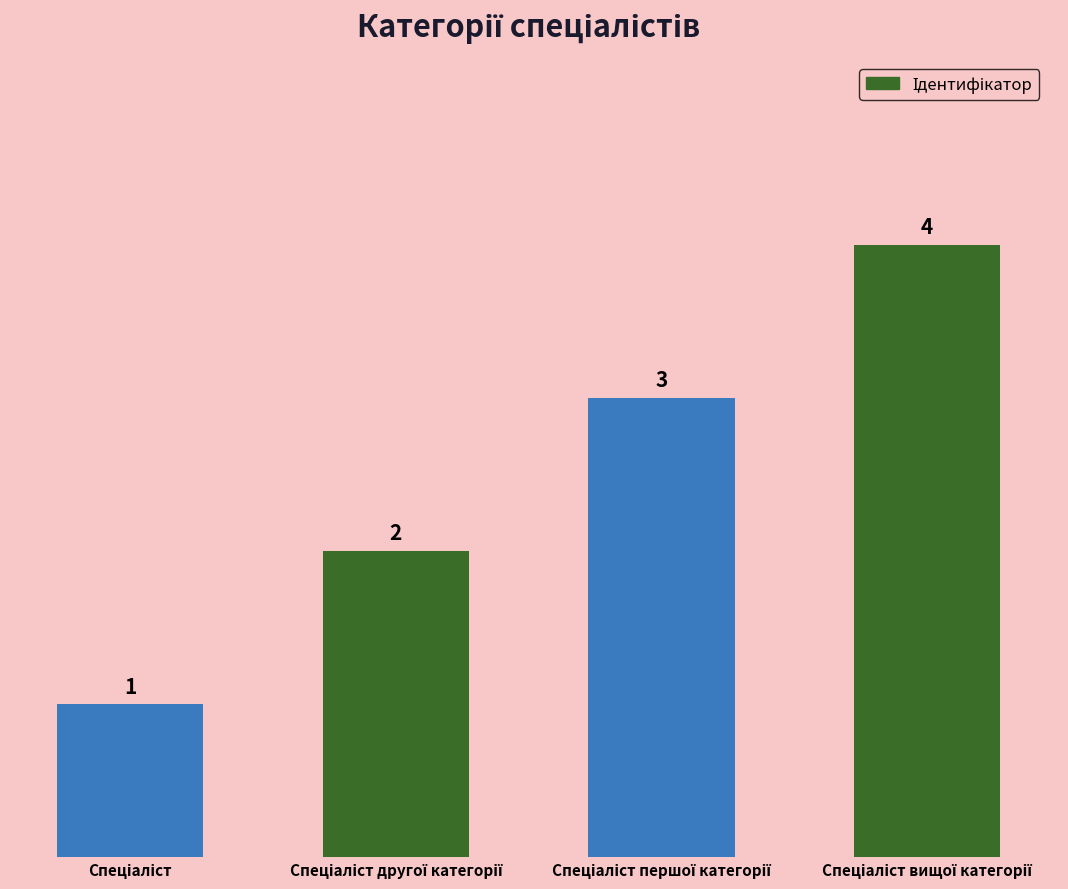

How many values are below 3?

2